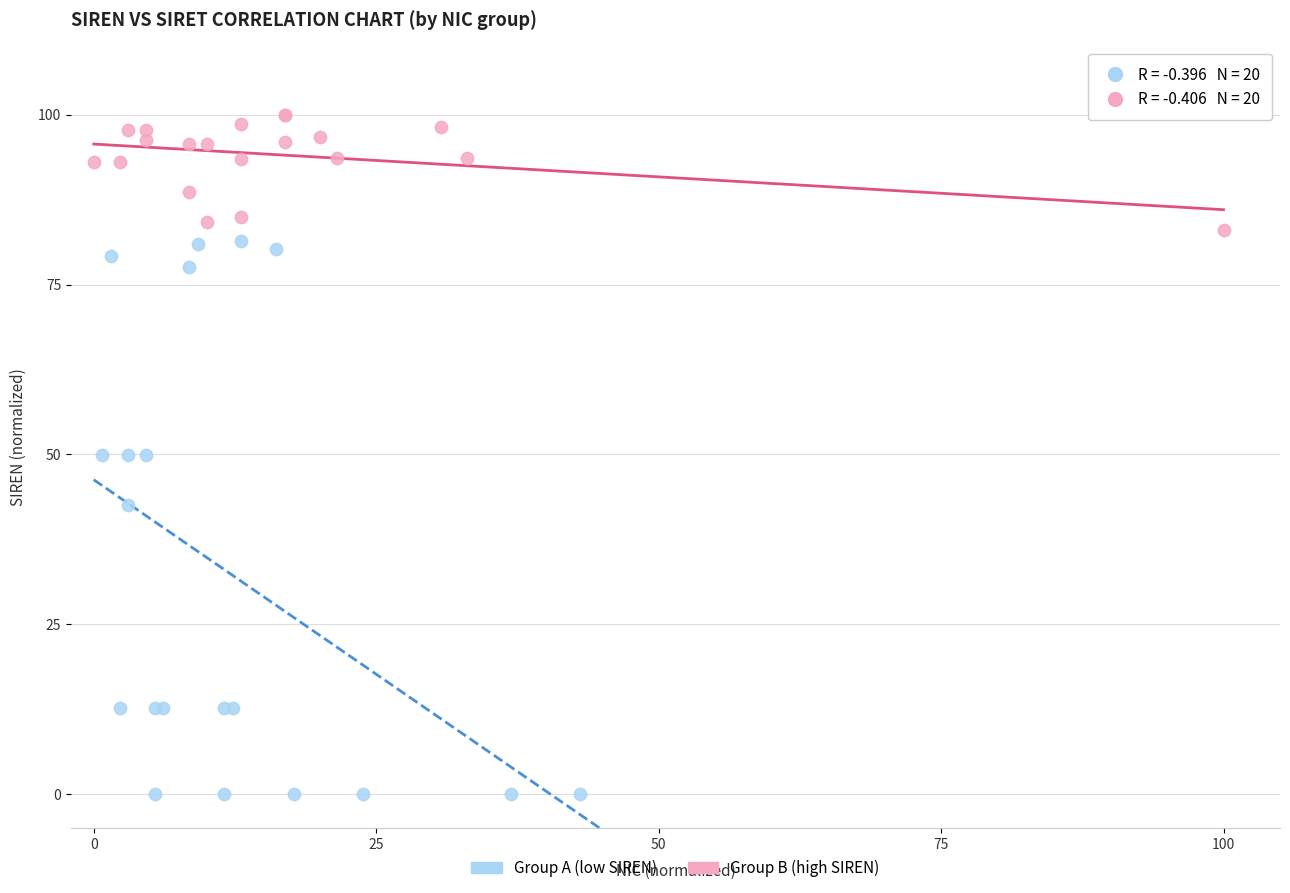

Which series contains the lowest Y value?

Group A (low SIREN)